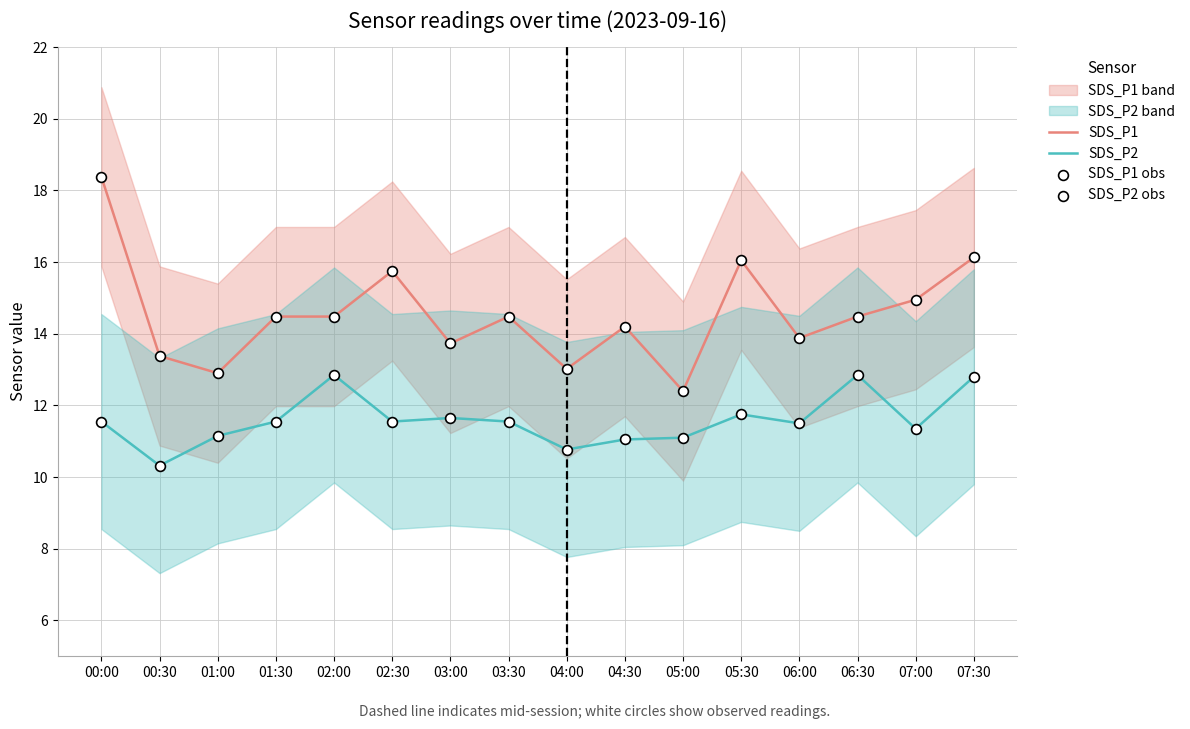

What is the total value across all series at 04:00?

47.6